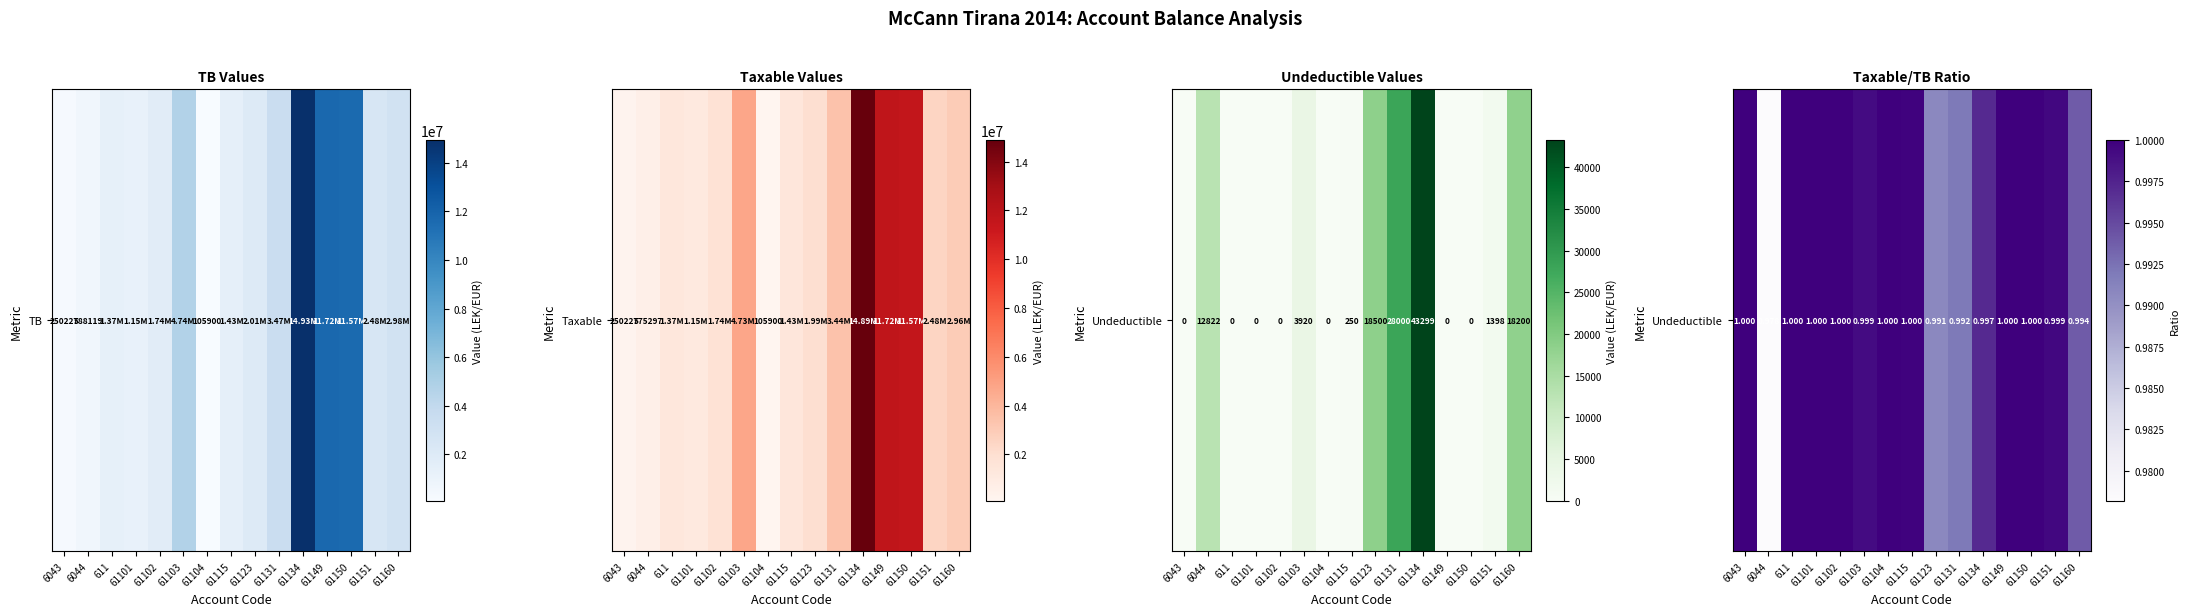

List the labels in order of value, largest first.

6043, 611, 61101, 61102, 61104, 61149, 61150, 61115, 61151, 61103, 61134, 61160, 61131, 61123, 6044